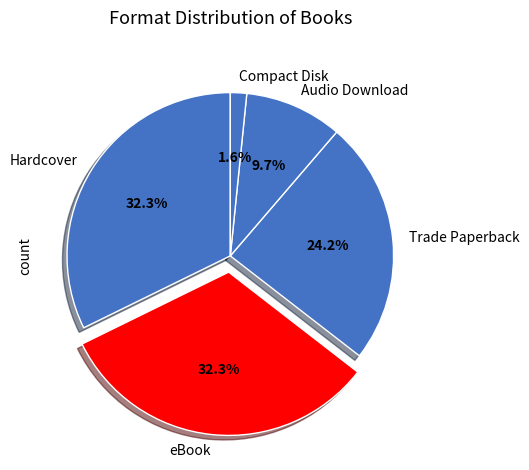

What is the smallest slice in the pie chart?

Compact Disk